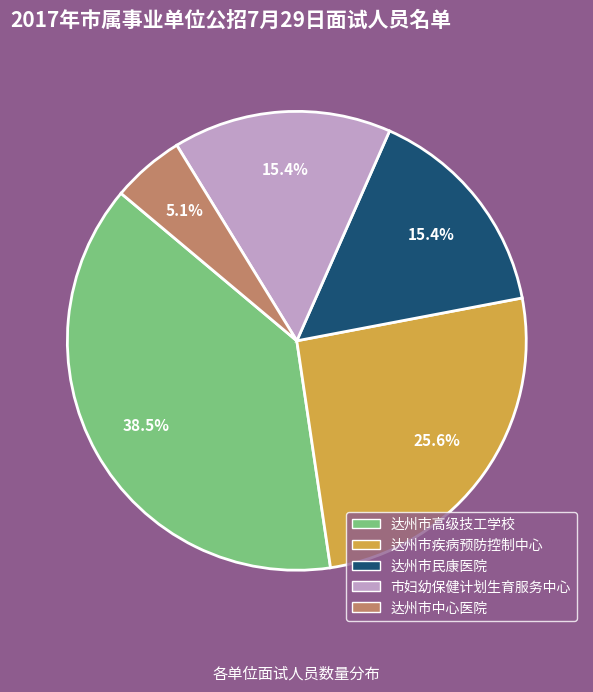

Does any single category account for the majority?

No